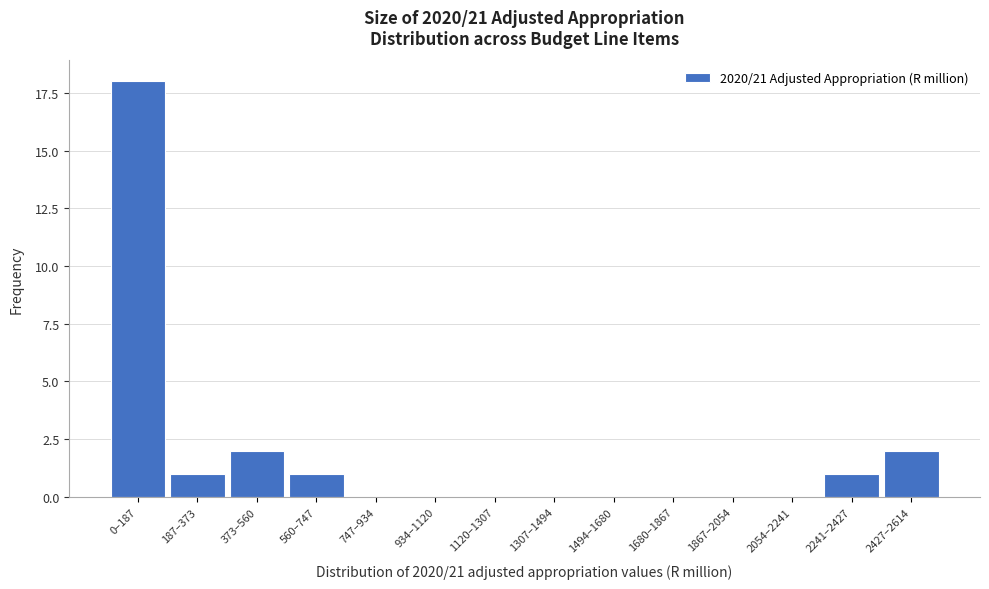

Reading right to left, transcribe all the data shown in this chart.

2427–2614=2	2241–2427=1	2054–2241=0	1867–2054=0	1680–1867=0	1494–1680=0	1307–1494=0	1120–1307=0	934–1120=0	747–934=0	560–747=1	373–560=2	187–373=1	0–187=18